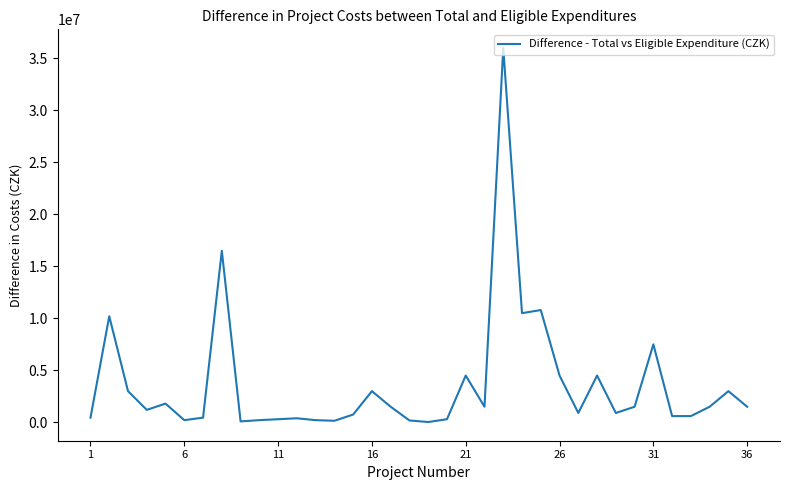

What is the maximum value shown in the chart?

36000000